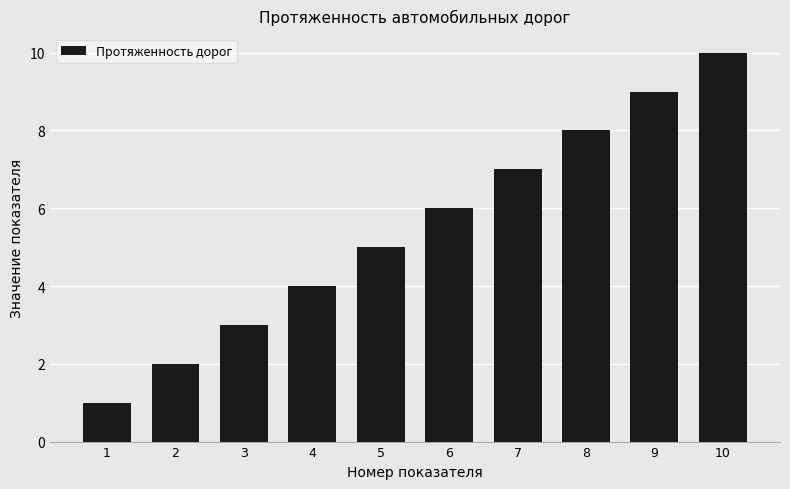

What is the change in value from 6 to 8?

+2